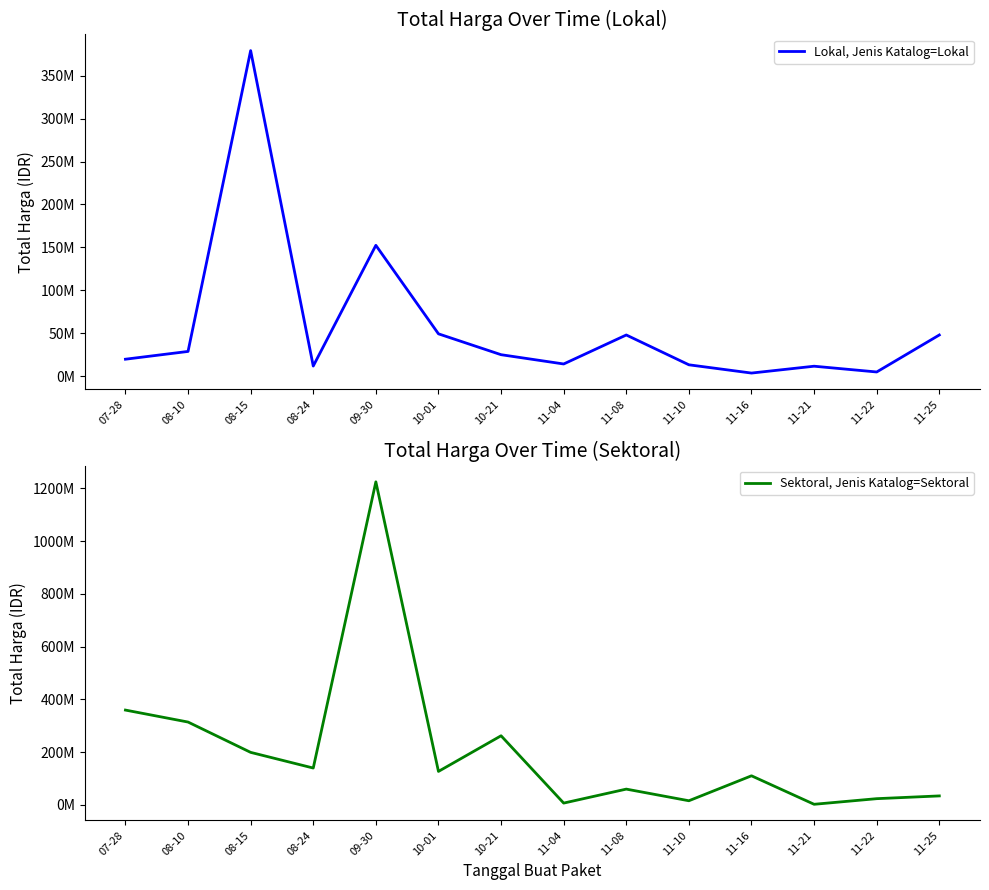

At which category is the sum across all series the highest?

09-30